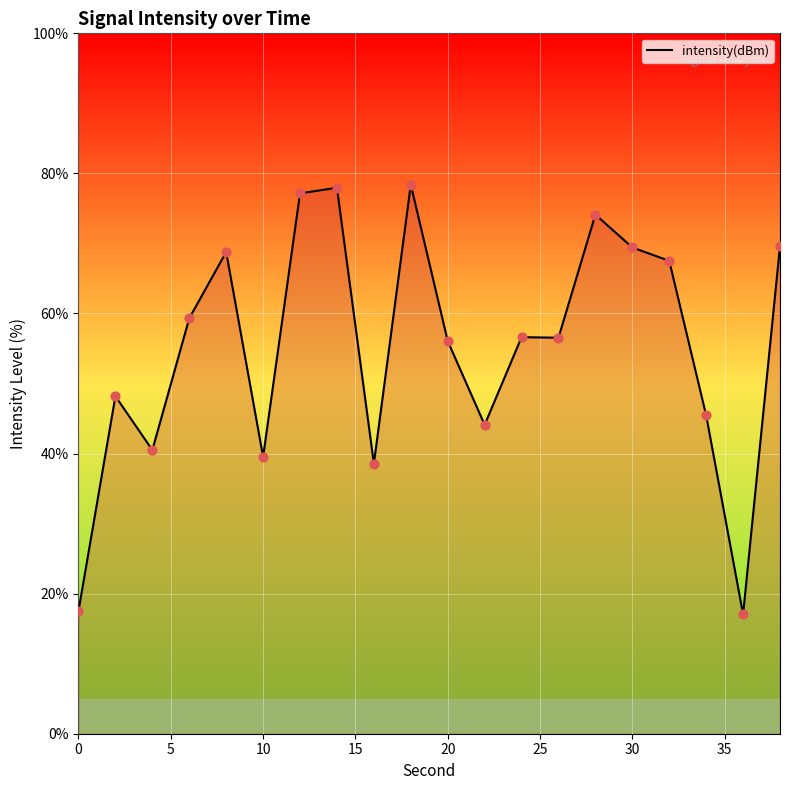

What is the smallest value displayed?

17.0